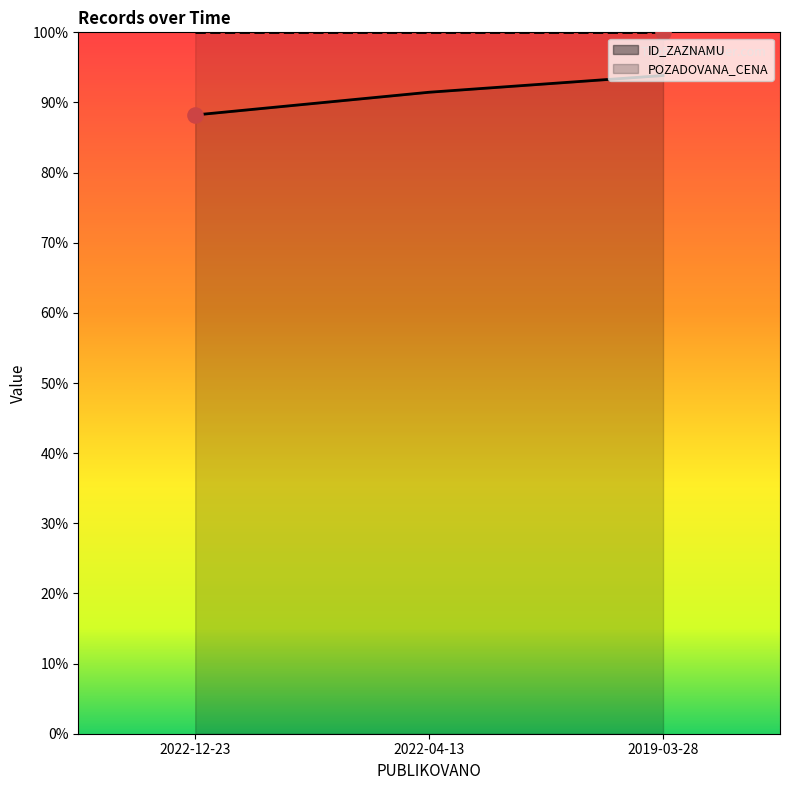

Which has a higher value, 2022-12-23 or 2019-03-28?

2019-03-28